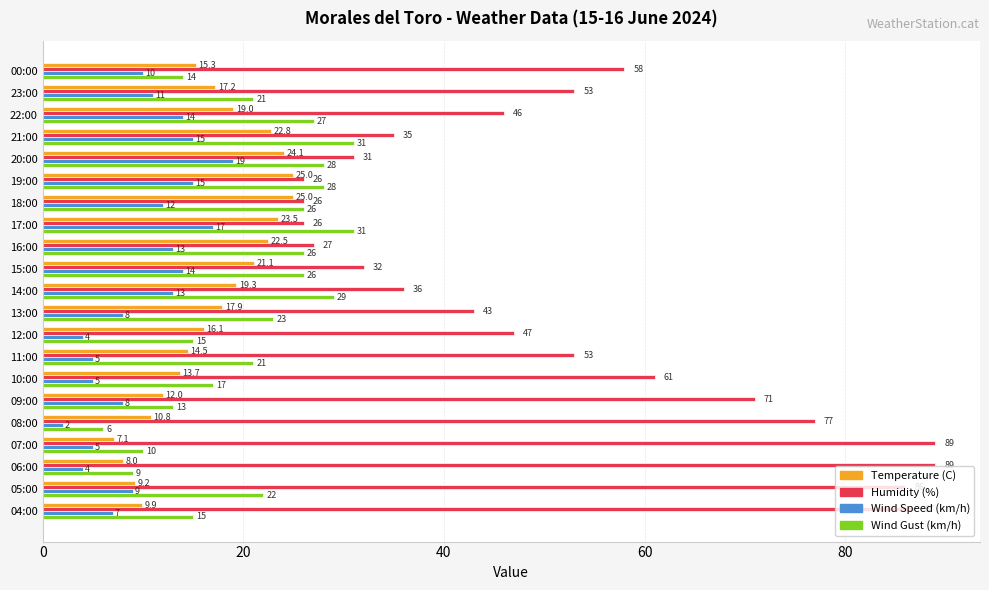

List the series in order of their peak value, lowest first.

Wind Speed (km/h), Temperature (C), Wind Gust (km/h), Humidity (%)